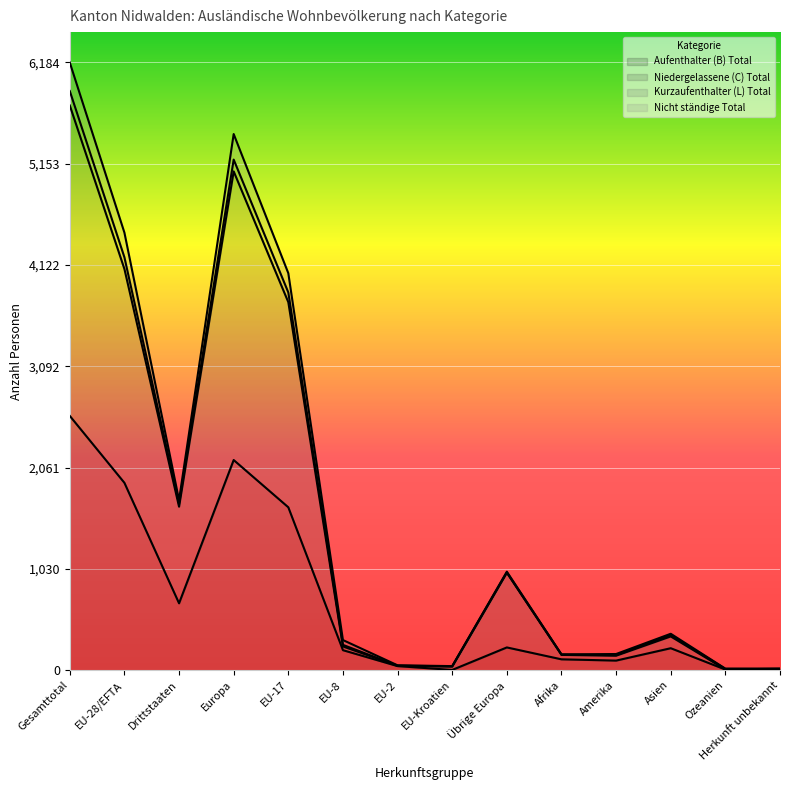

At which label does Aufenthalter (B) Total reach its peak?

Gesamttotal